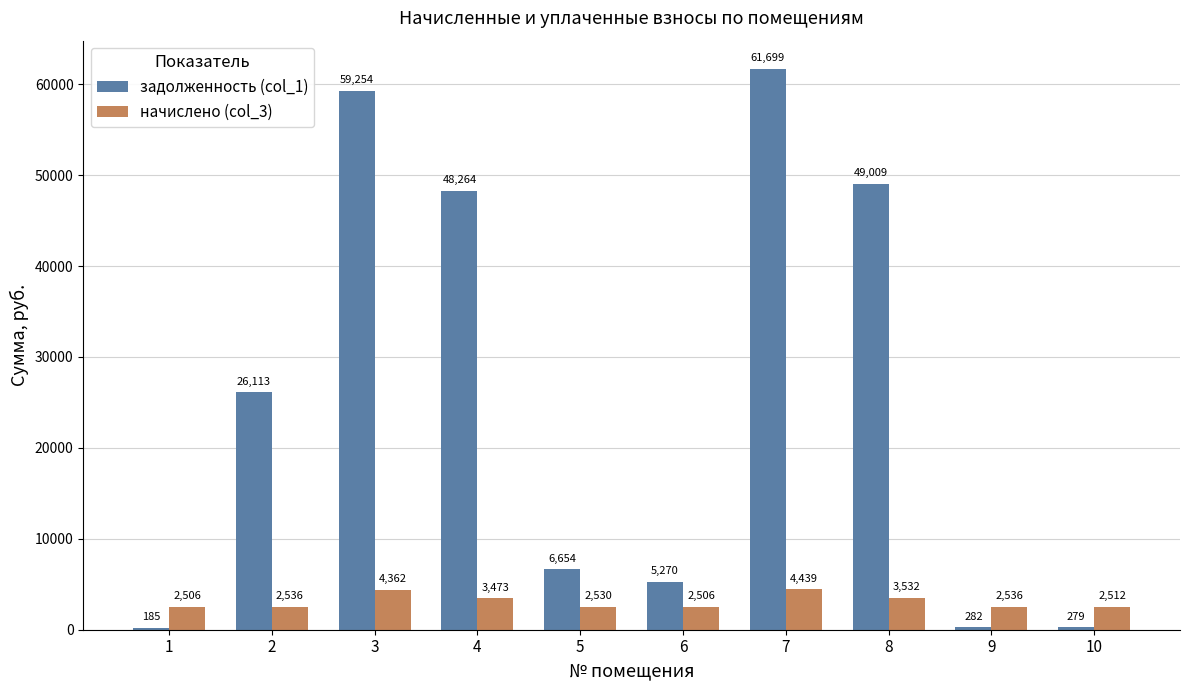

Count the number of categories in the chart.

10